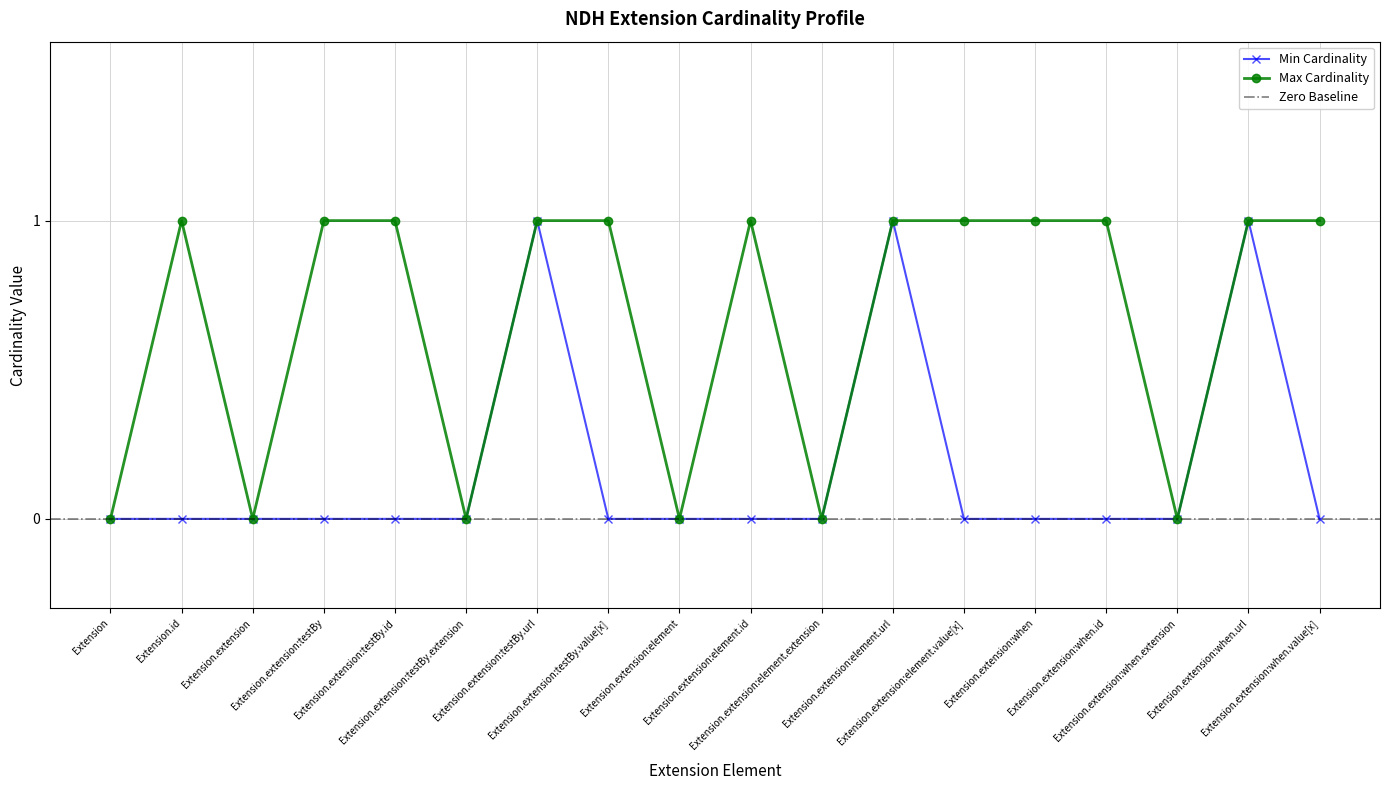

What is the average value of the Max Cardinality series?

1